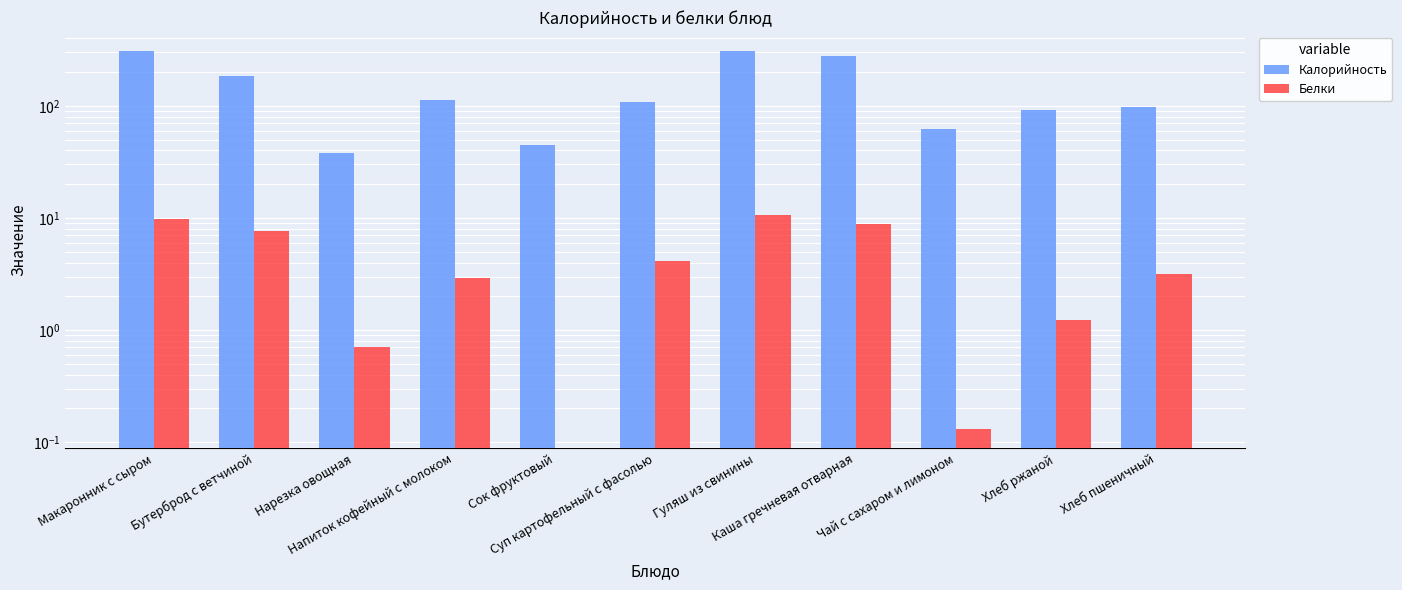

Reading left to right, transcribe all the data shown in this chart.

Калорийность: Макаронник с сыром=306.0	Бутерброд с ветчиной=186.0	Нарезка овощная=38.0	Напиток кофейный с молоком=113.0	Сок фруктовый=45.0	Суп картофельный с фасолью=108.0	Гуляш из свинины=309.0	Каша гречневая отварная=280.0	Чай с сахаром и лимоном=62.0	Хлеб ржаной=92.0	Хлеб пшеничный=98.0
Белки: Макаронник с сыром=9.8	Бутерброд с ветчиной=7.7	Нарезка овощная=0.7	Напиток кофейный с молоком=2.9	Сок фруктовый=0.0	Суп картофельный с фасолью=4.1	Гуляш из свинины=10.6	Каша гречневая отварная=8.8	Чай с сахаром и лимоном=0.1	Хлеб ржаной=1.2	Хлеб пшеничный=3.2